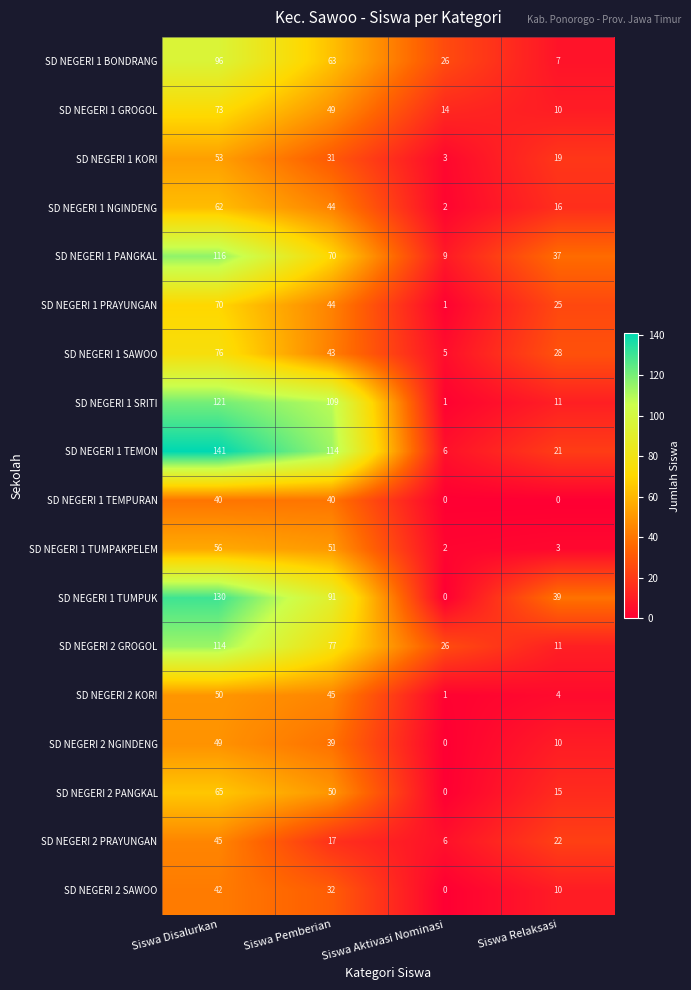

What is the minimum value for SD NEGERI 1 TEMON?

6